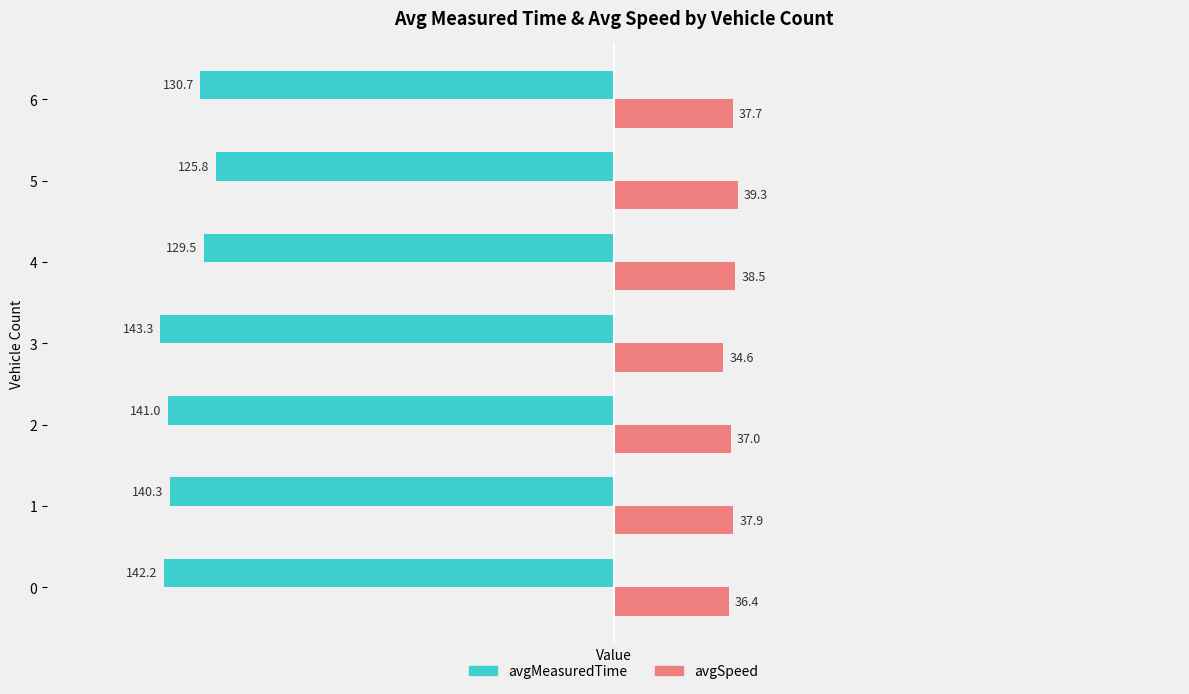

What is the sum of all avgSpeed values?

261.4